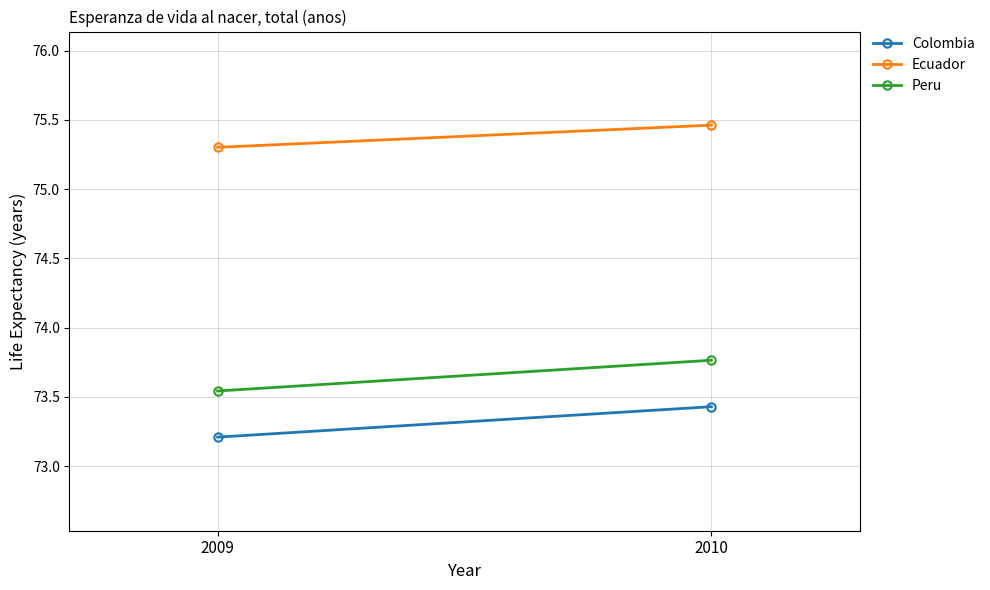

What is the maximum value for Ecuador?

75.5